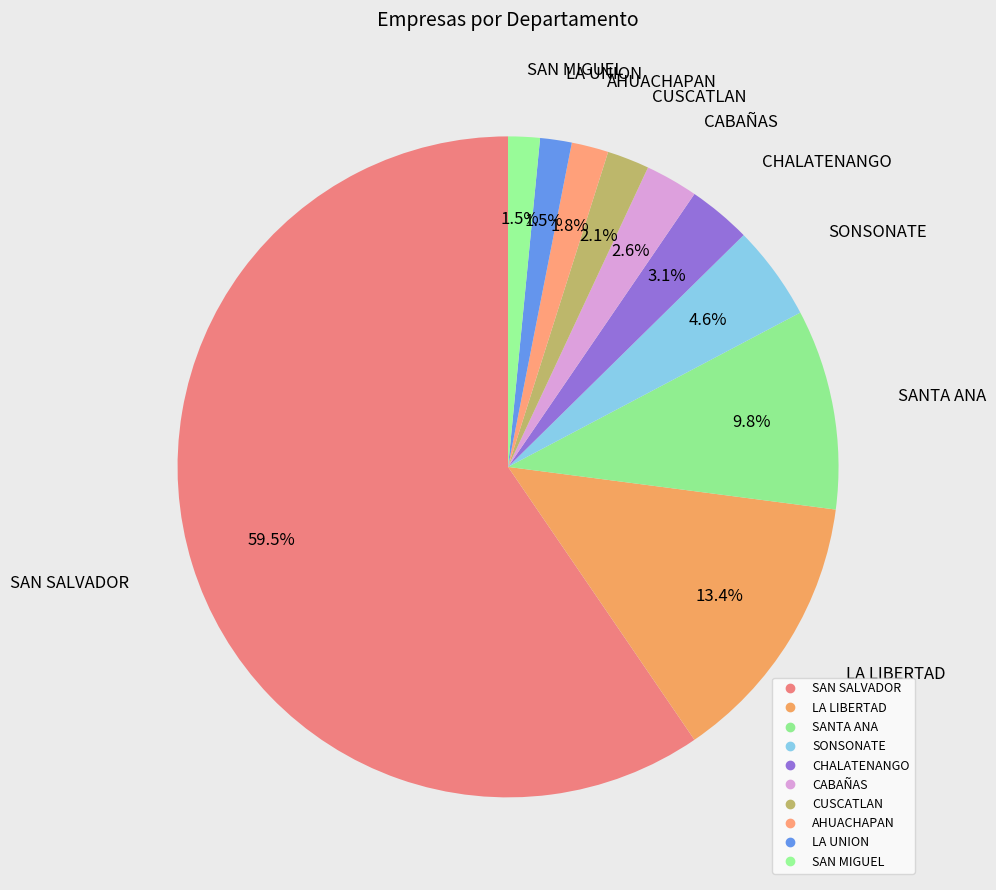

What is the total percentage of LA LIBERTAD and SONSONATE?

18.0%